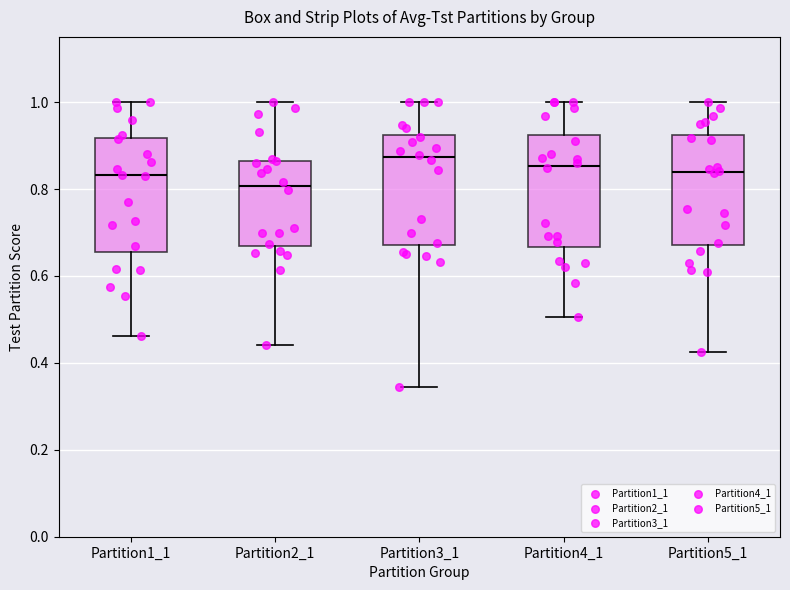

Reading left to right, read every box against the y-axis: the position of its median line, the range the box covers, and the ends of its whiskers. The values are not printed on the chart, so give them approximately, as read against the axis.

Partition1_1: median 0.84, box 0.66 to 0.92, whiskers 0.46 to 1.00
Partition2_1: median 0.80, box 0.66 to 0.86, whiskers 0.44 to 1.00
Partition3_1: median 0.88, box 0.68 to 0.92, whiskers 0.34 to 1.00
Partition4_1: median 0.86, box 0.66 to 0.92, whiskers 0.50 to 1.00
Partition5_1: median 0.84, box 0.68 to 0.92, whiskers 0.42 to 1.00